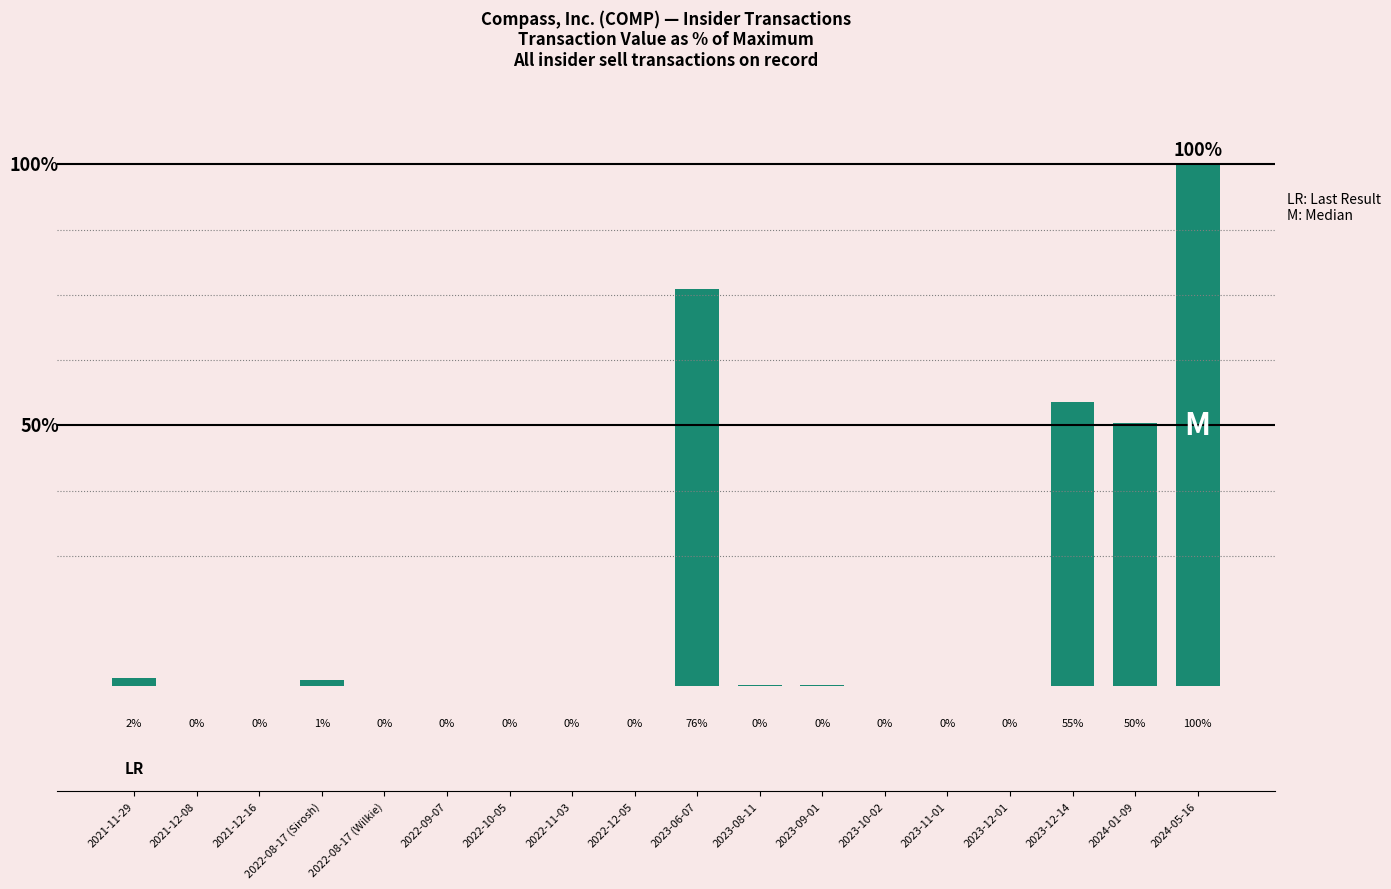

What is the maximum value shown in the chart?

100.0